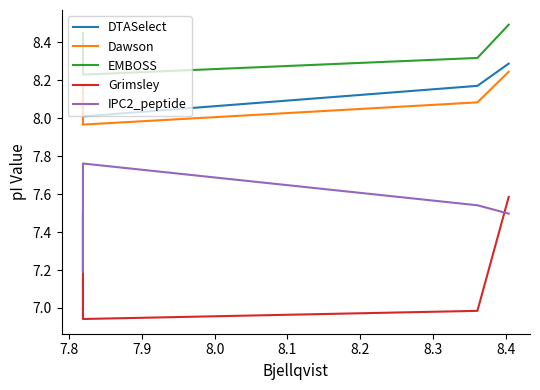

Which has a higher value, 7.8 or 7.9?

7.8